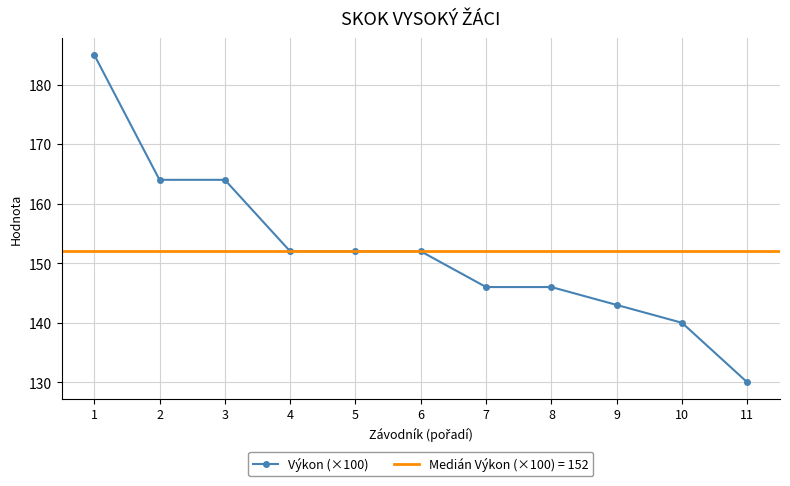

What is the value of the 2nd point from the left?

164